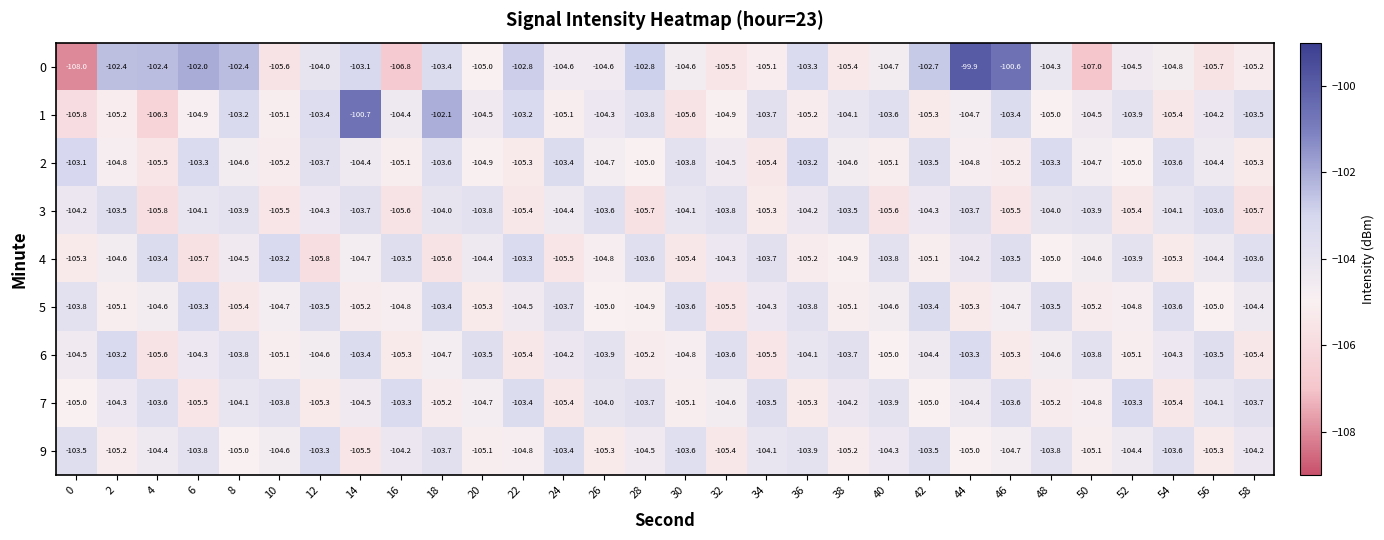

What is the total value across all series at 18?

-935.7